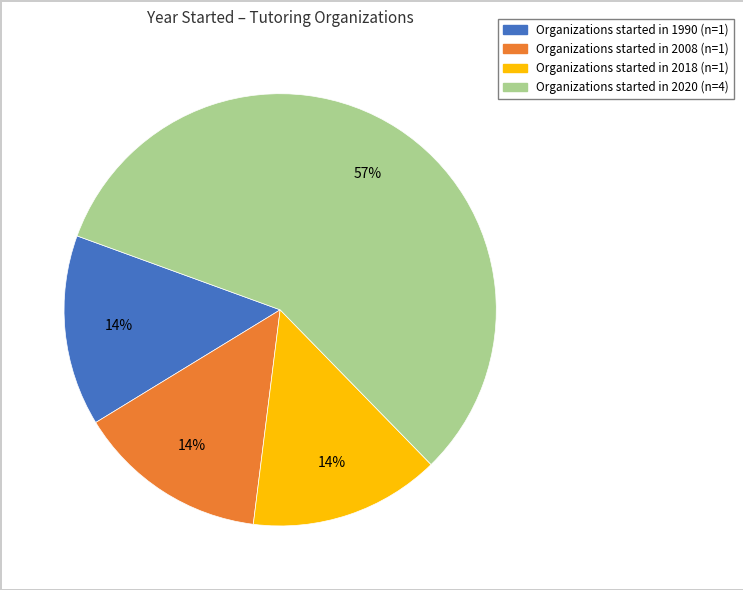

Is there a majority slice in this chart?

Yes